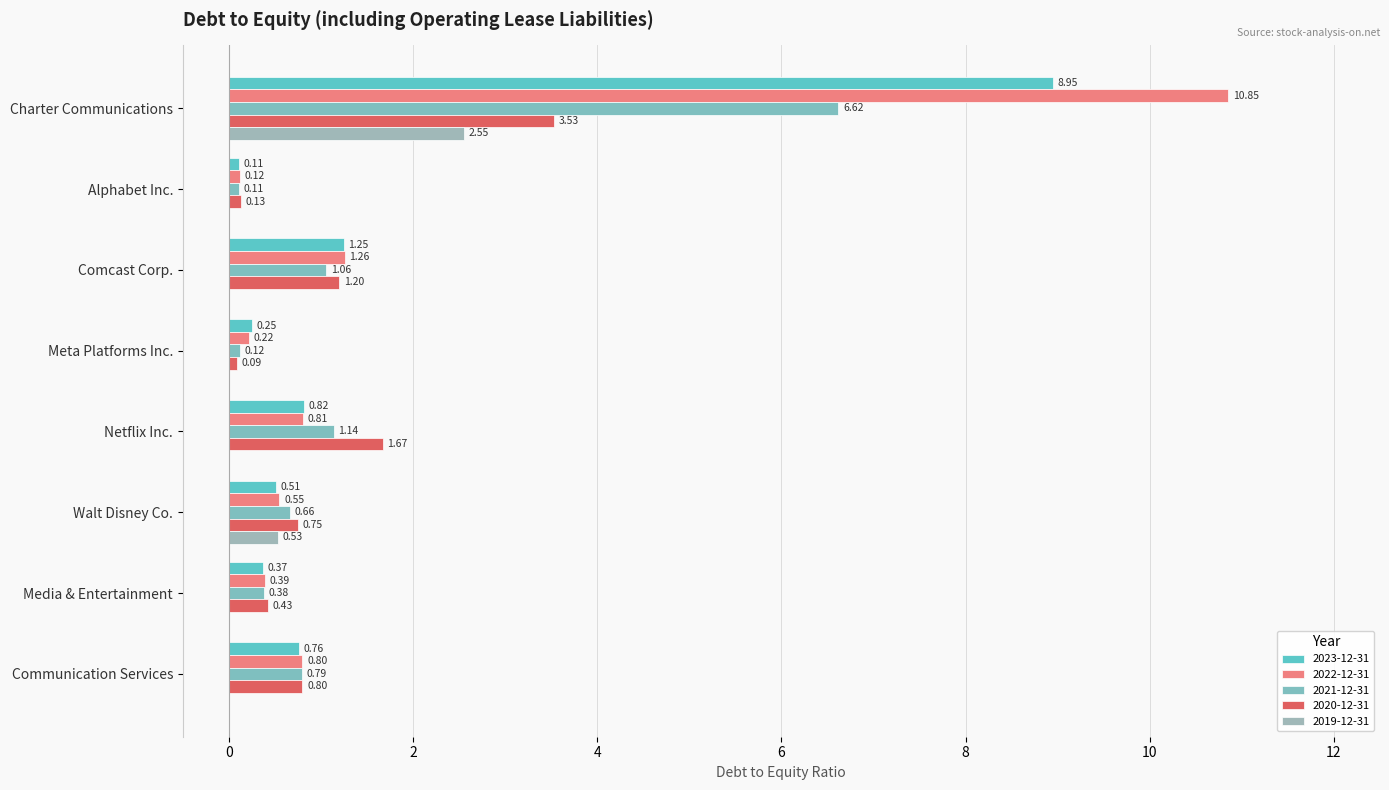

Count the number of data series in this chart.

5